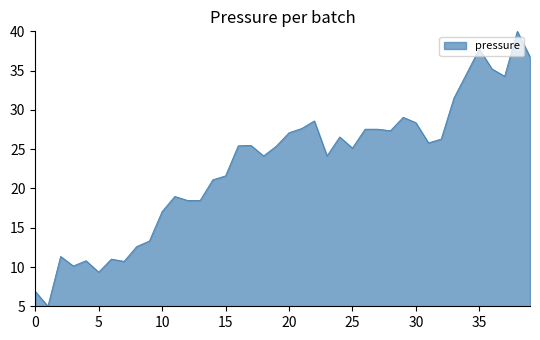

What is the difference between the maximum and minimum values?

35.0